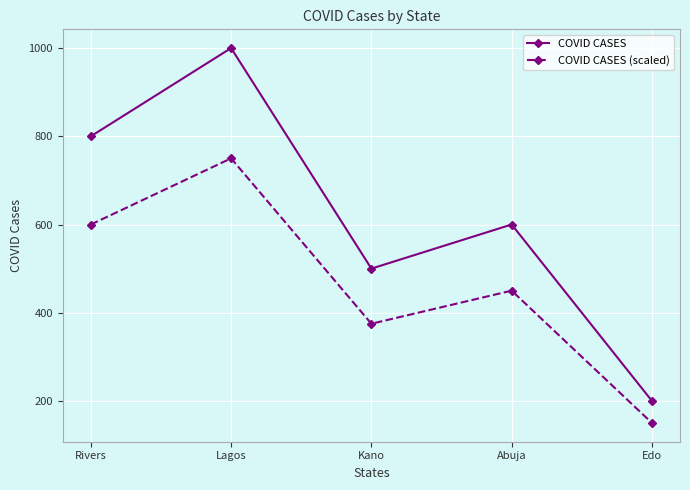

What is the label of the 4th point from the right?

Lagos